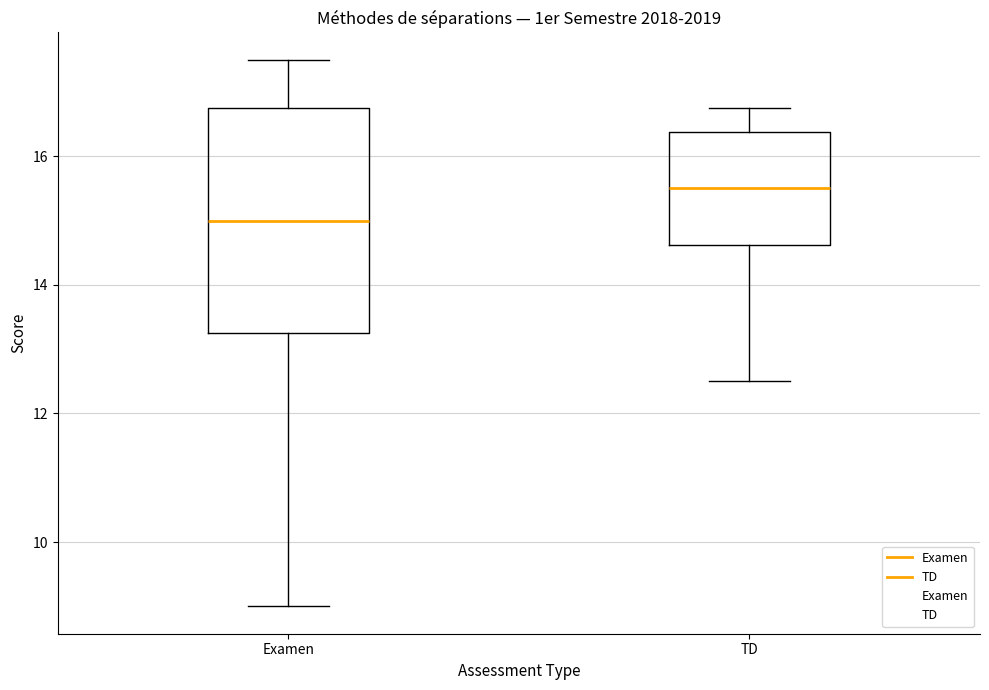

Reading left to right, read every box against the y-axis: the position of its median line, the range the box covers, and the ends of its whiskers. The values are not printed on the chart, so give them approximately, as read against the axis.

Examen: median 15.0, box 13.2 to 16.8, whiskers 9.0 to 17.6
TD: median 15.6, box 14.6 to 16.4, whiskers 12.6 to 16.8